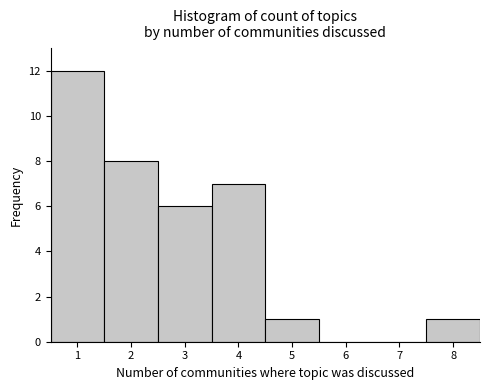

Reading left to right, transcribe this chart: for each bar, give the range it covers on the x-axis and its height. The values are not printed on the chart, so give them approximately, as read against the axis.

0.5 to 1.5: 12
1.5 to 2.5: 8
2.5 to 3.5: 6
3.5 to 4.5: 7
4.5 to 5.5: 1
5.5 to 6.5: 0
6.5 to 7.5: 0
7.5 to 8.5: 1